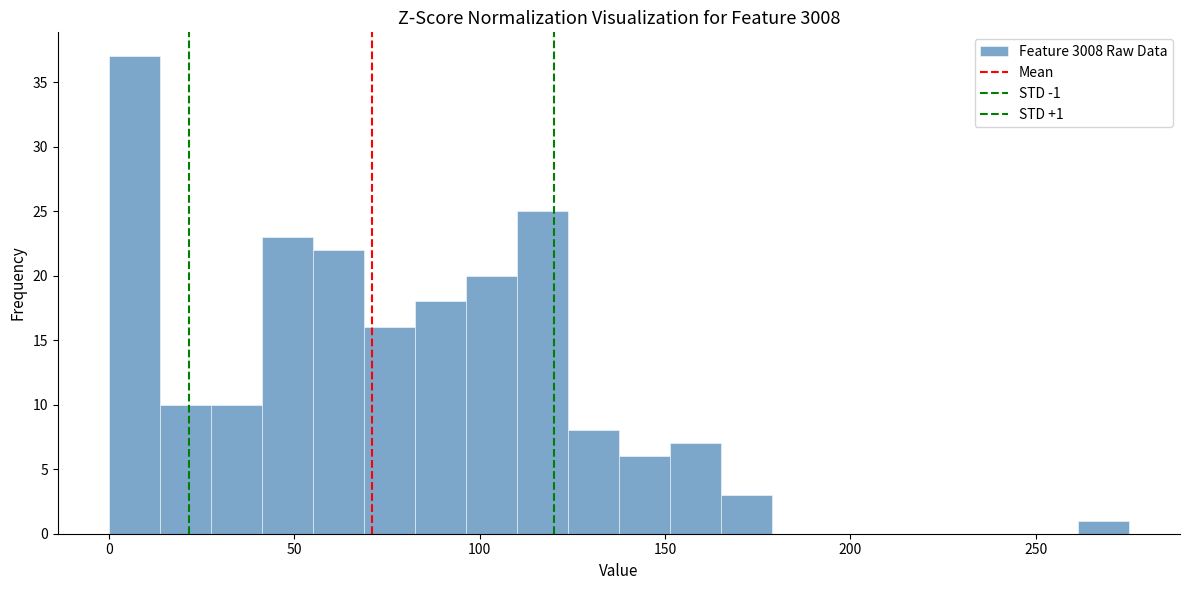

Around what value on the x-axis is the tallest bar? Give the approximate position of its centre, as read against the axis.

5